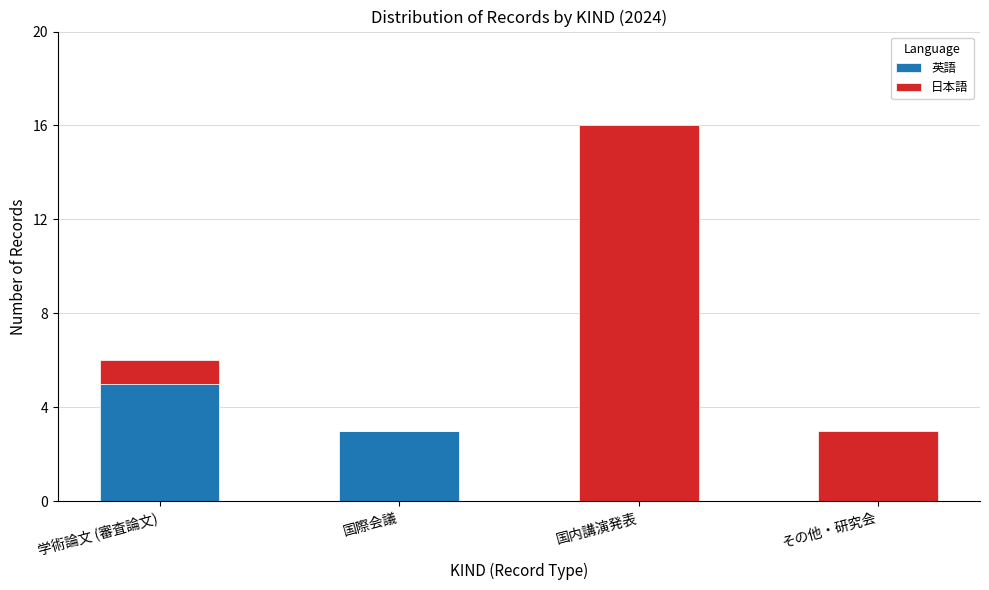

What is the sum of all 英語 values?

8